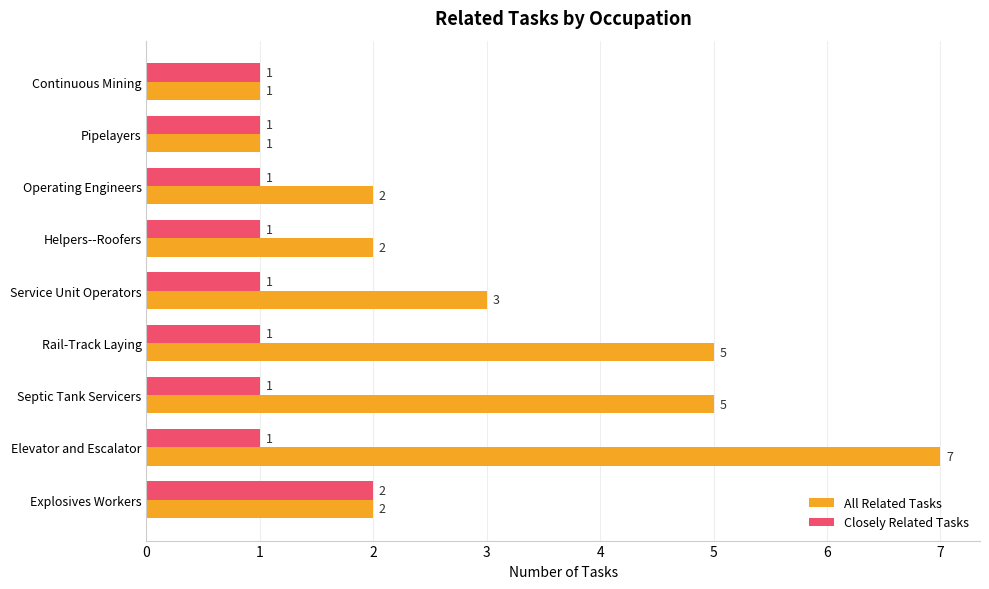

What is the maximum value shown in the chart?

7